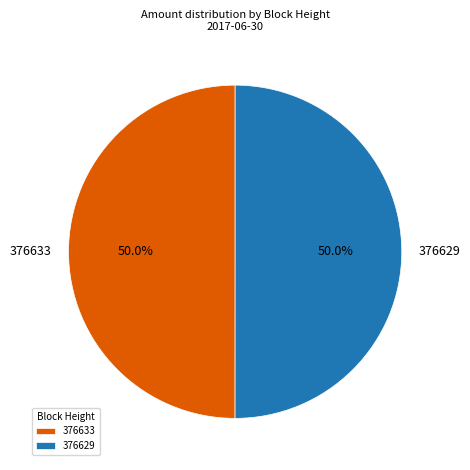

True or false: 376633 accounts for 44% of the total.

False